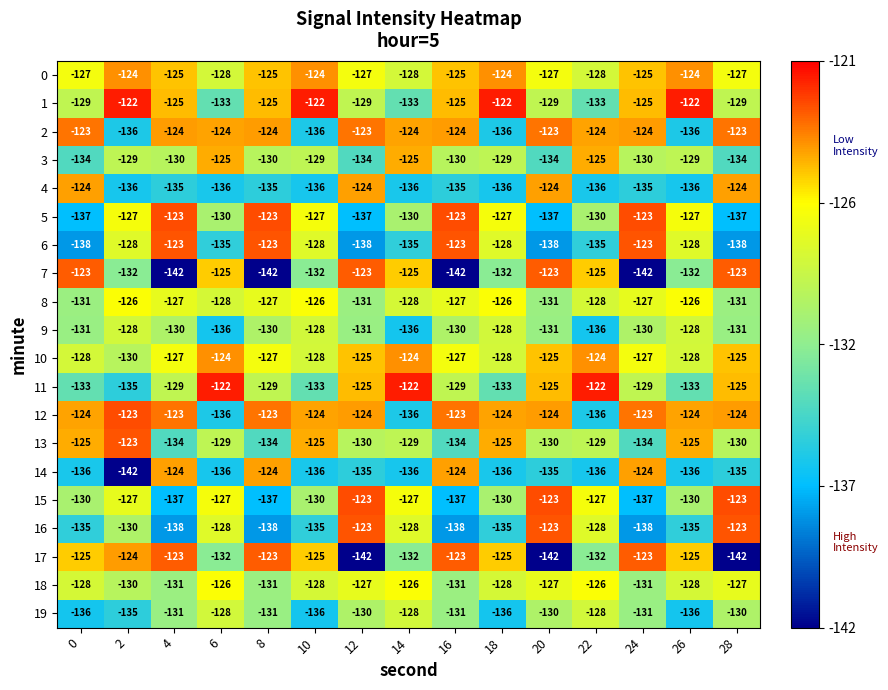

How many 10 values are between -128 and -125?

11